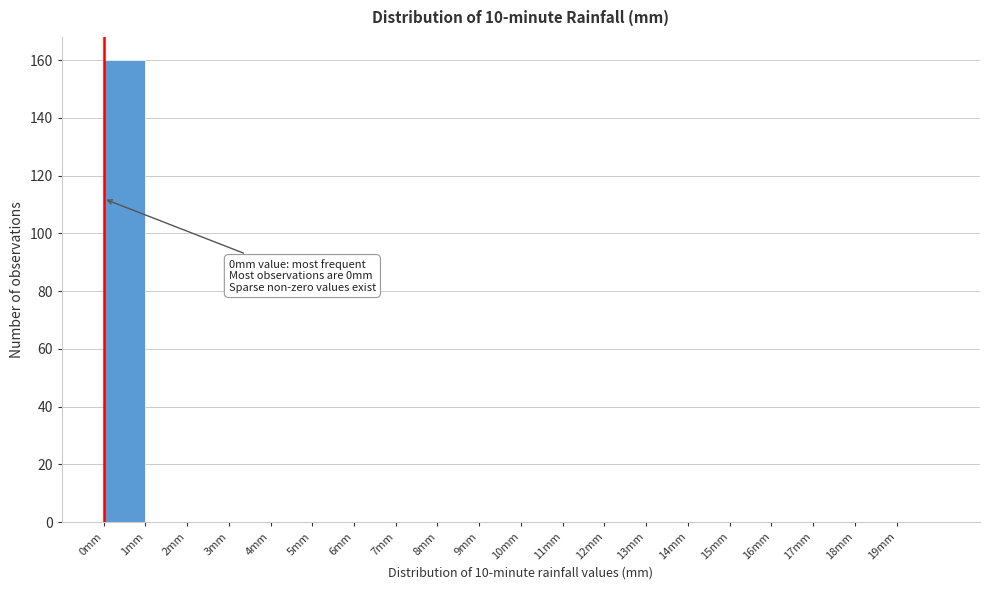

Over which range of the x-axis is the bar tallest?

0 to 1